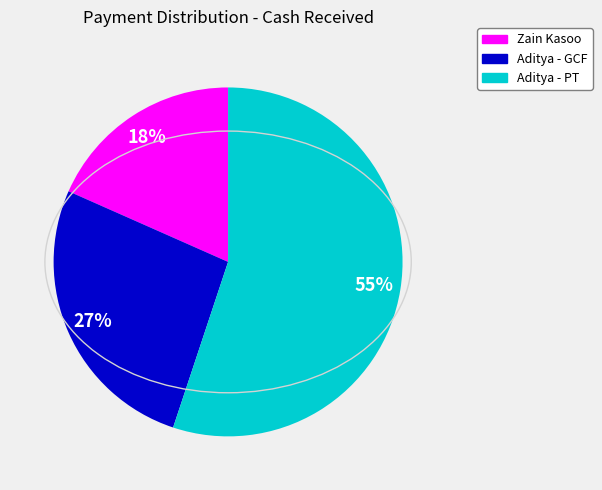

Is there a majority slice in this chart?

Yes